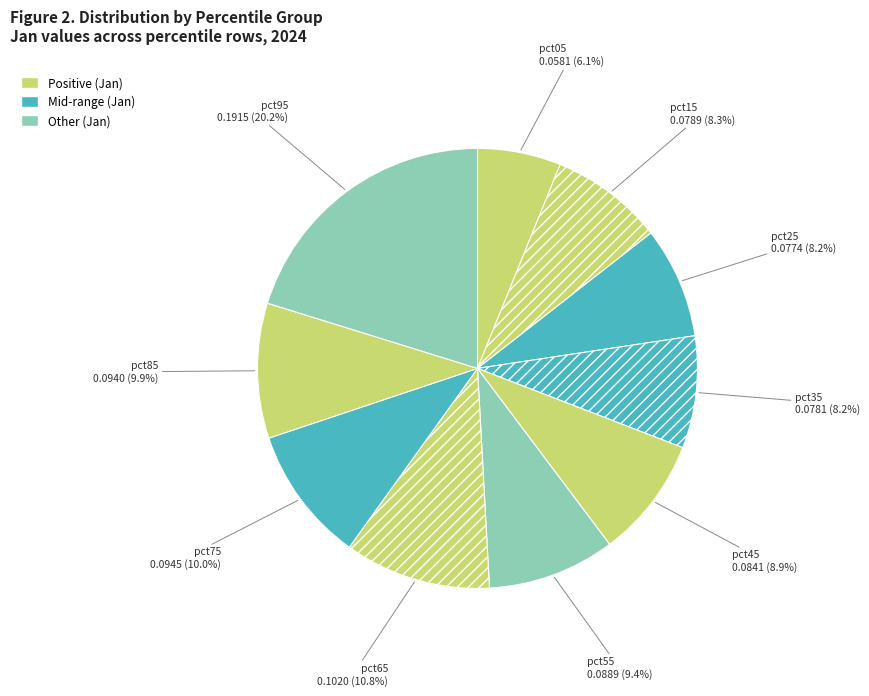

Between pct25 and pct85, which is larger?

pct85